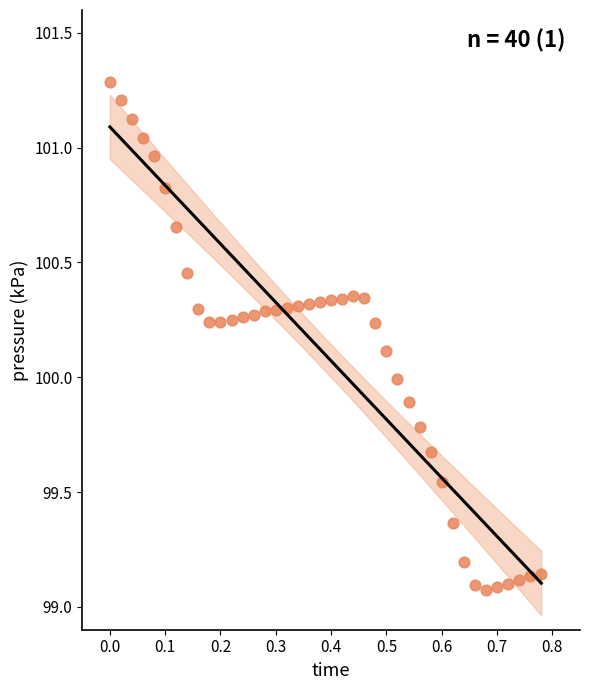

What is the range of Y values (max minus min)?

2.2